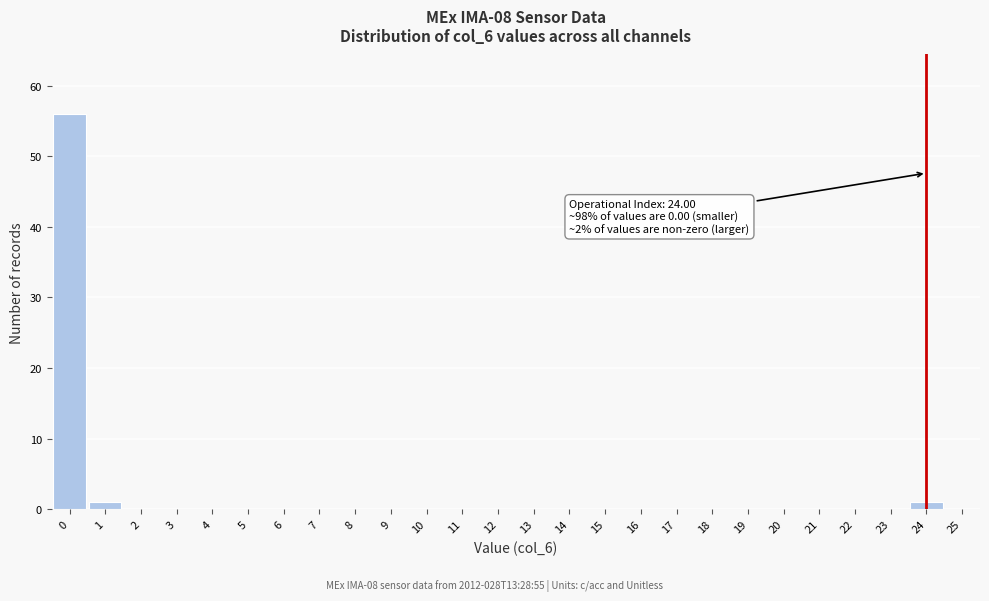

Which range on the x-axis has the tallest bar?

-0.5 to 0.5